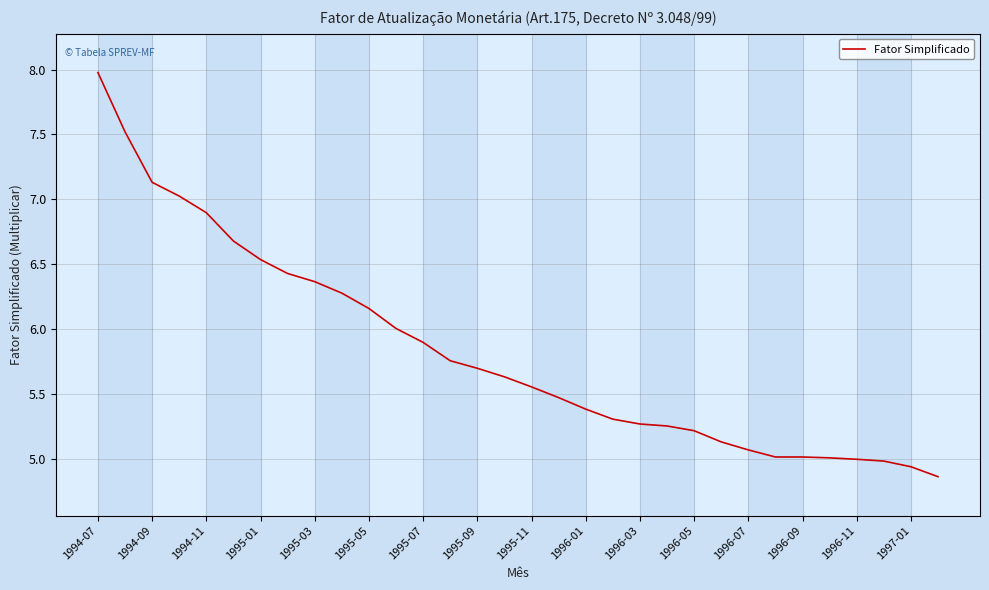

What is the difference between the maximum and minimum values?

3.1